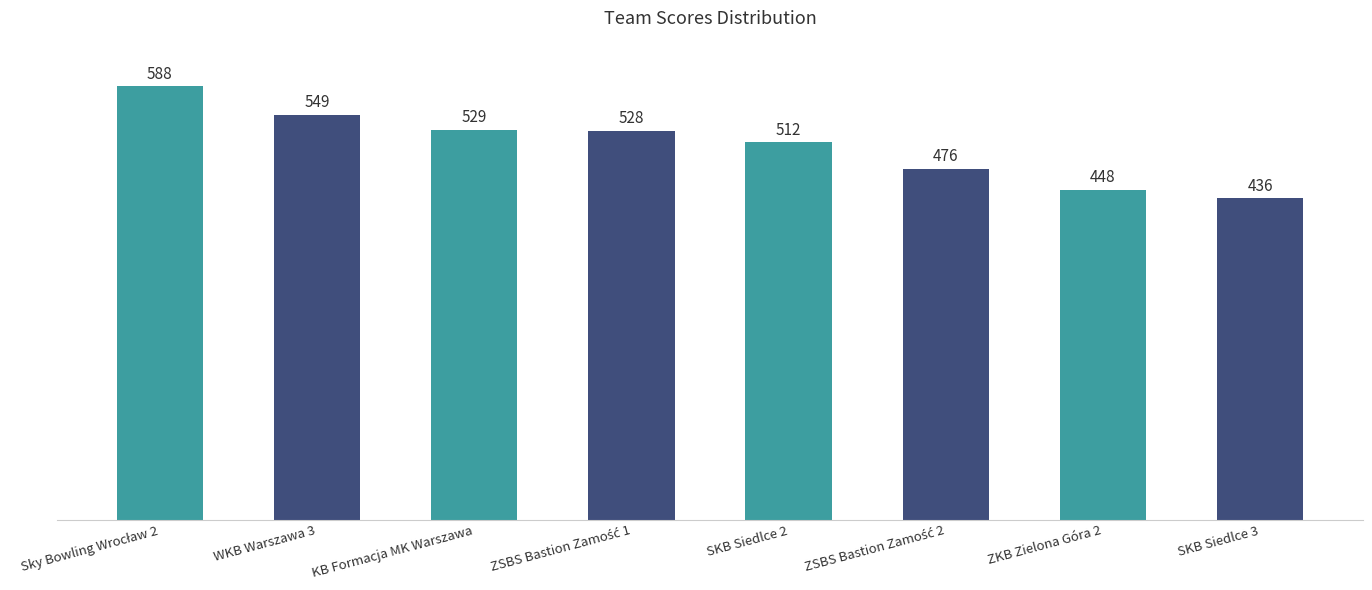

Read the value at KB Formacja MK Warszawa, to the nearest 10.

530